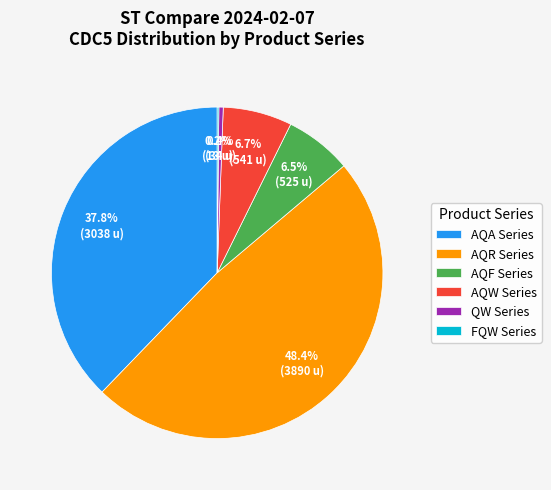

What percentage is NOT represented by QW Series?

99.6%